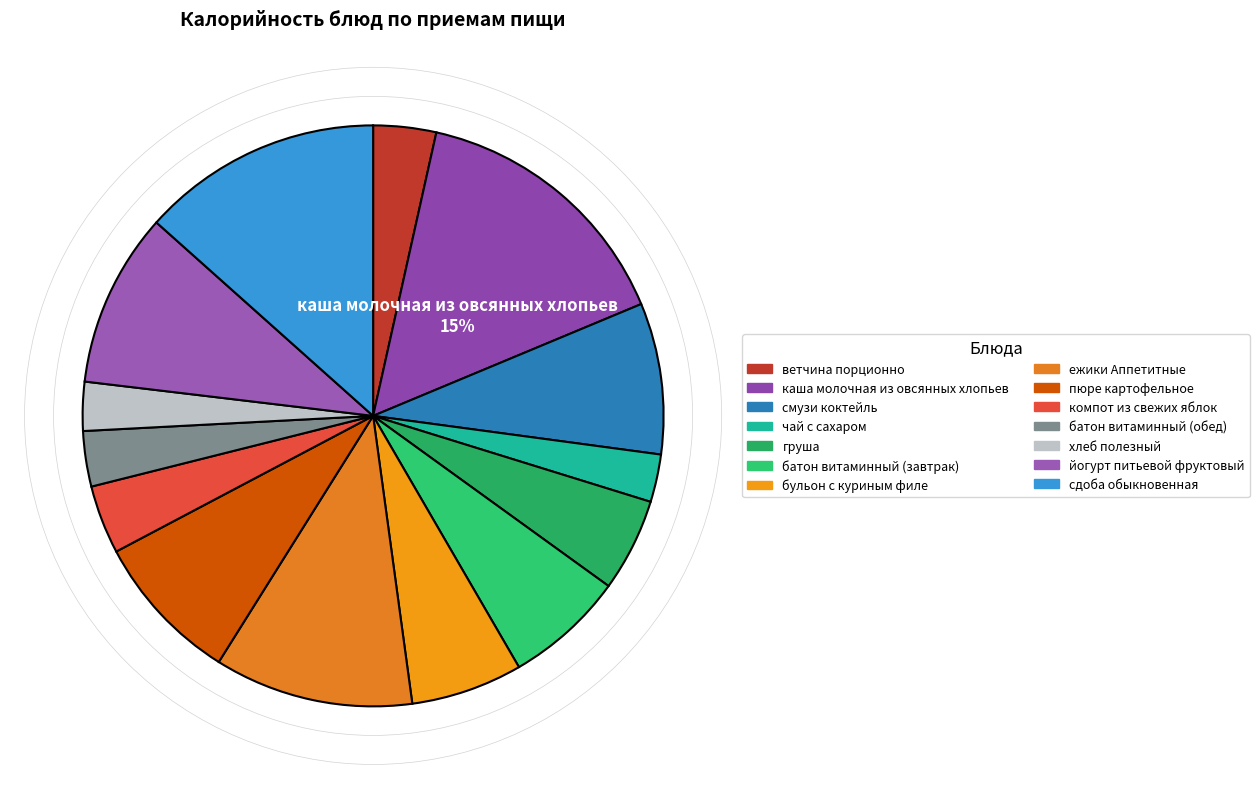

Is the sum of хлеб полезный and чай с сахаром greater than half?

No